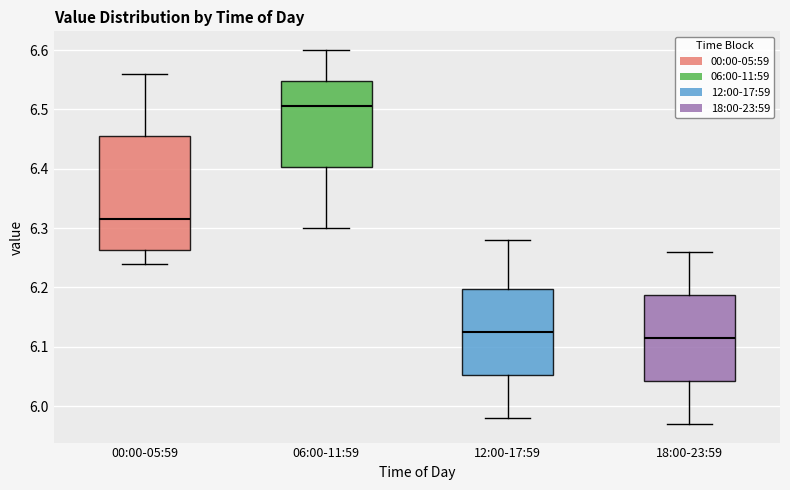

Reading left to right, read every box against the y-axis: the position of its median line, the range the box covers, and the ends of its whiskers. The values are not printed on the chart, so give them approximately, as read against the axis.

00:00-05:59: median 6.32, box 6.26 to 6.46, whiskers 6.24 to 6.56
06:00-11:59: median 6.51, box 6.40 to 6.55, whiskers 6.30 to 6.60
12:00-17:59: median 6.13, box 6.05 to 6.20, whiskers 5.98 to 6.28
18:00-23:59: median 6.12, box 6.04 to 6.19, whiskers 5.97 to 6.26